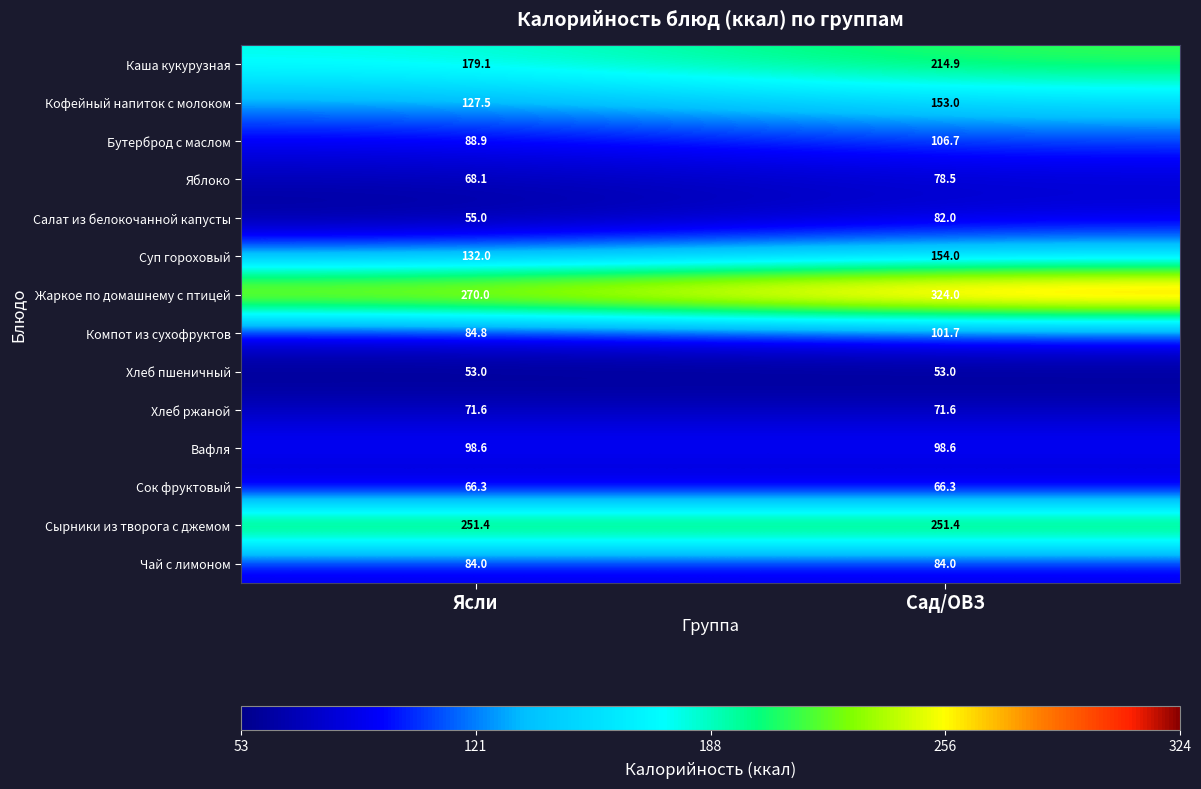

What is the minimum value for Салат из белокочанной капусты?

55.0